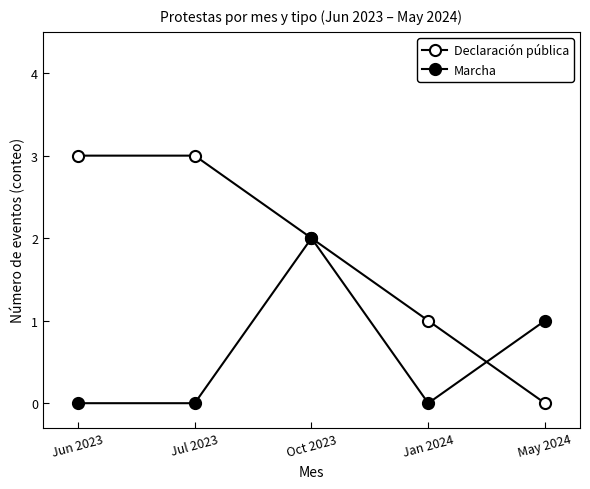

Does the chart have visible grid lines?

No